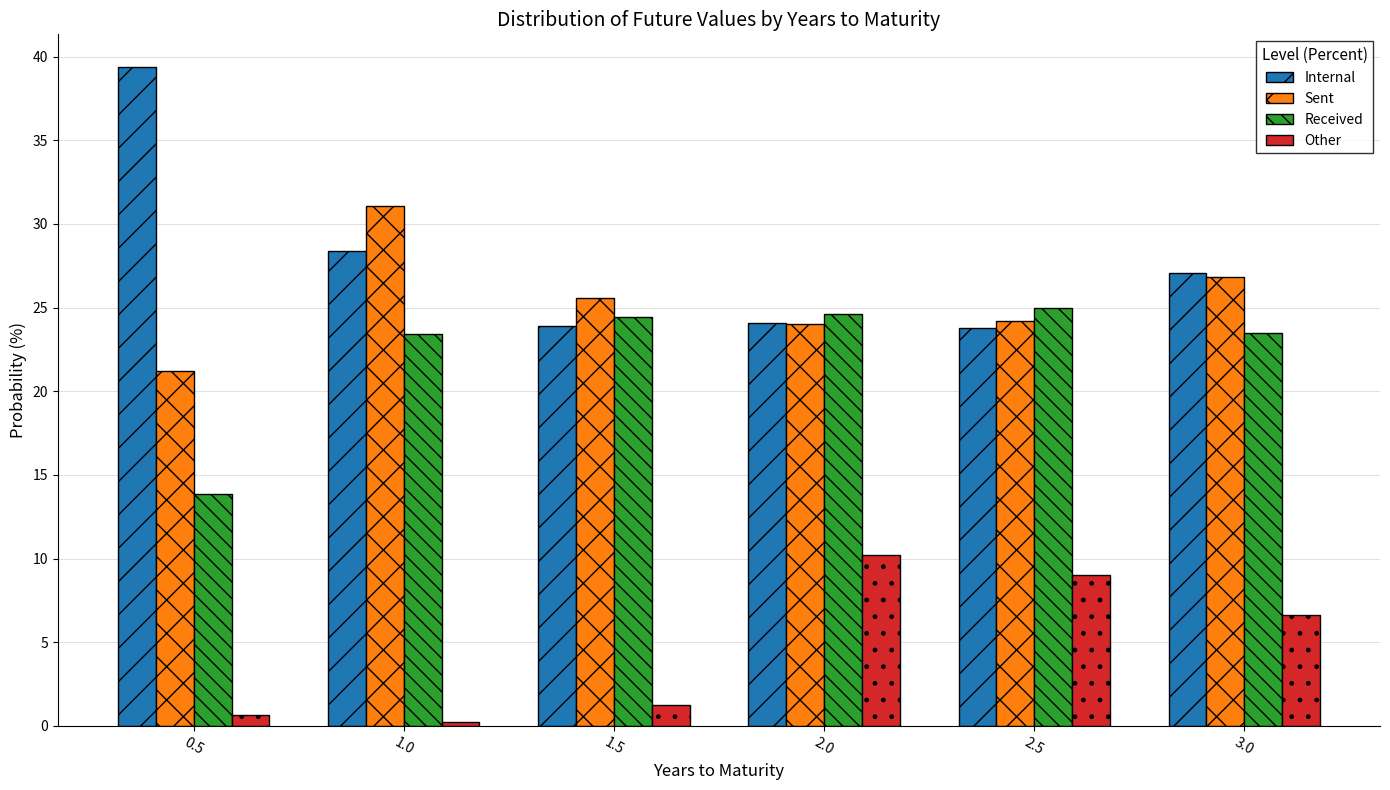

Are the bars grouped side by side (vs. stacked)?

Yes